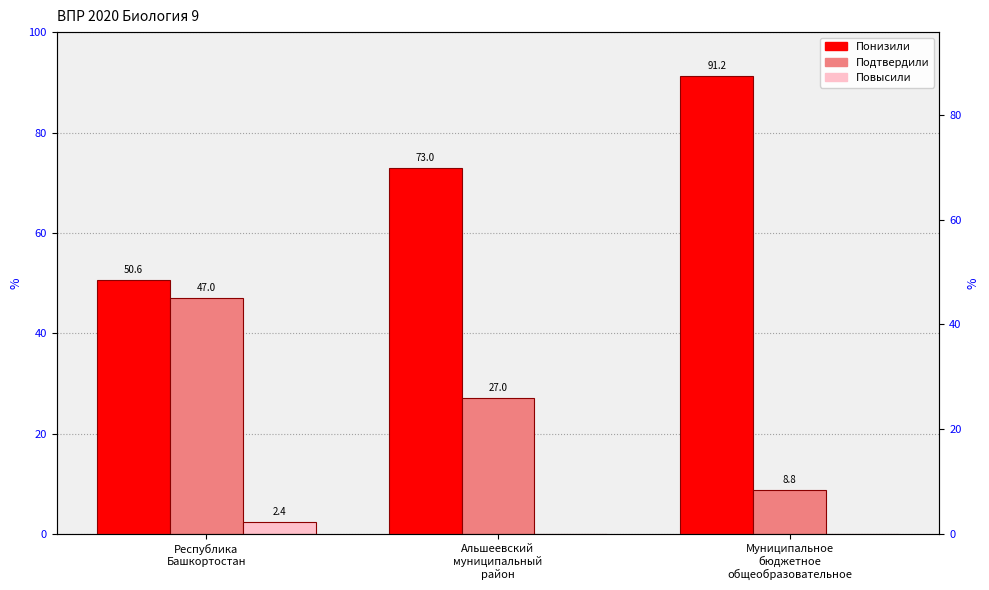

List the series in order of their peak value, highest first.

Понизили, Подтвердили, Повысили